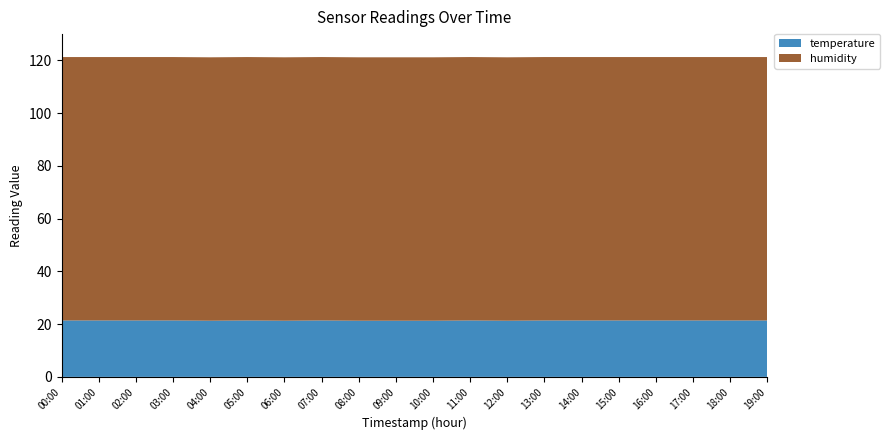

Reading left to right, extract all data points from this chart.

temperature: 21.4	21.4	21.4	21.4	21.3	21.4	21.3	21.4	21.3	21.3	21.3	21.4	21.3	21.4	21.4	21.4	21.4	21.4	21.4	21.4
humidity: 99.9	99.9	99.9	99.9	99.9	99.9	99.9	99.9	99.9	99.9	99.9	99.9	99.9	99.9	99.9	99.9	99.9	99.9	99.9	99.9